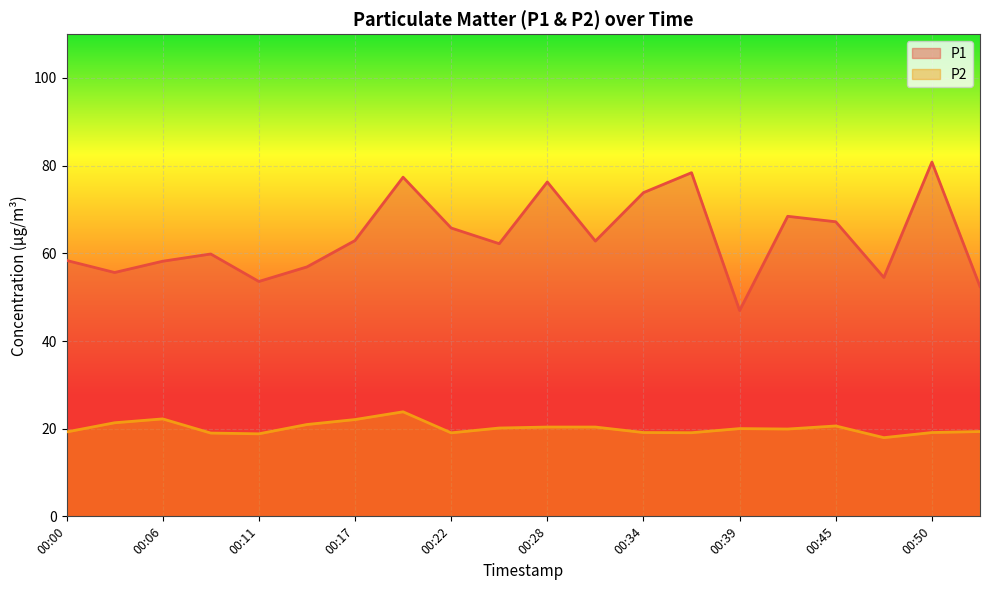

The value of P1 at 00:20 is 77.4. True or false?

True